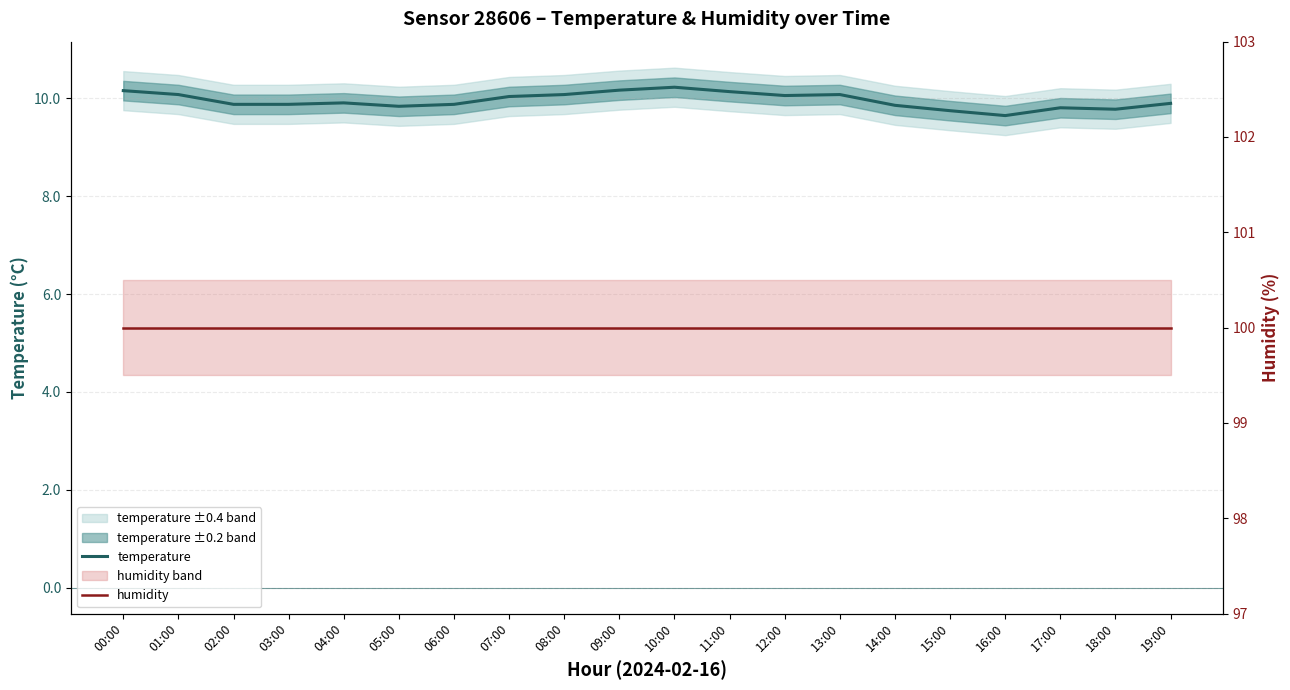

At how many categories does at least one series exceed 13?

20